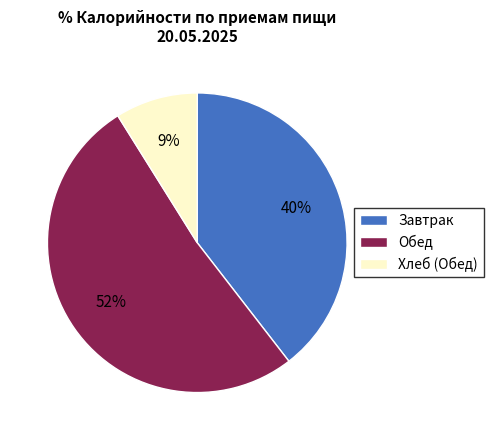

To the nearest percent, what is the difference between the Обед and Хлеб (Обед) slice percentages?

43%